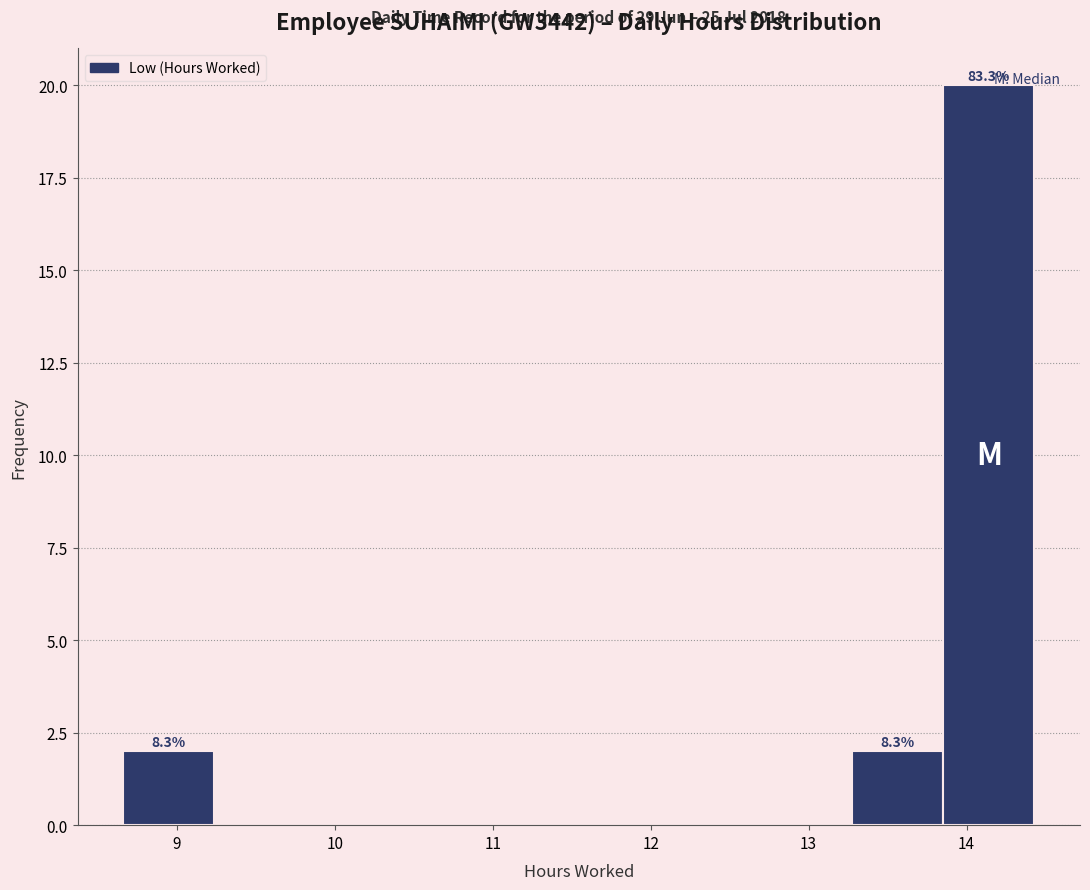

Which range on the x-axis has the tallest bar?

13.9 to 14.4